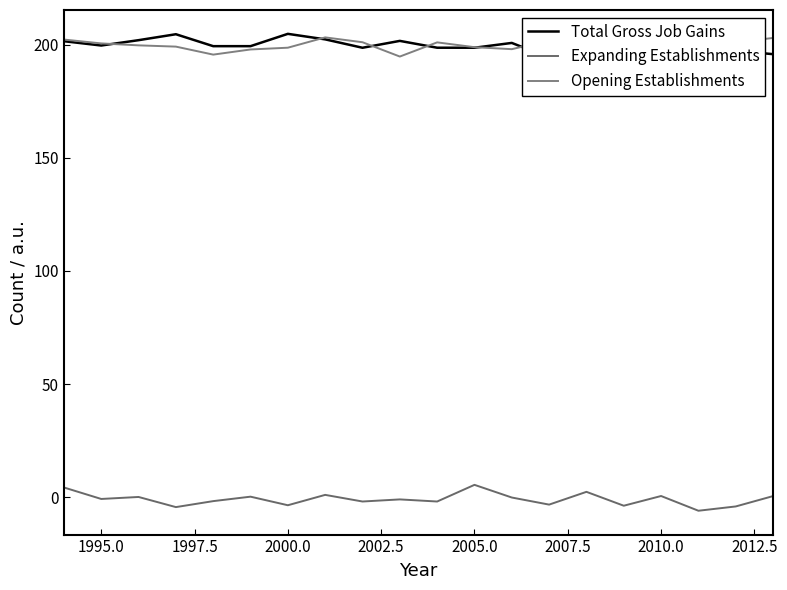

What is the total value across all series at 2002.5?

393.2